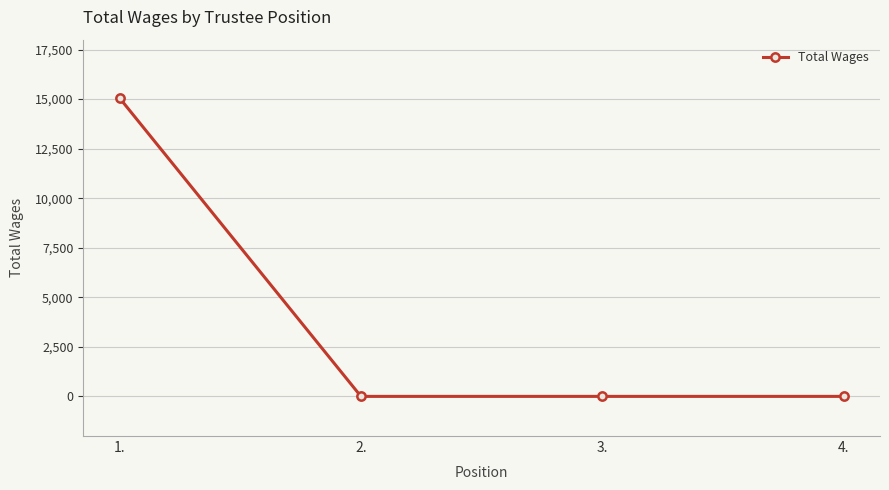

The chart shows a value of 3861 at 1.. True or false?

False